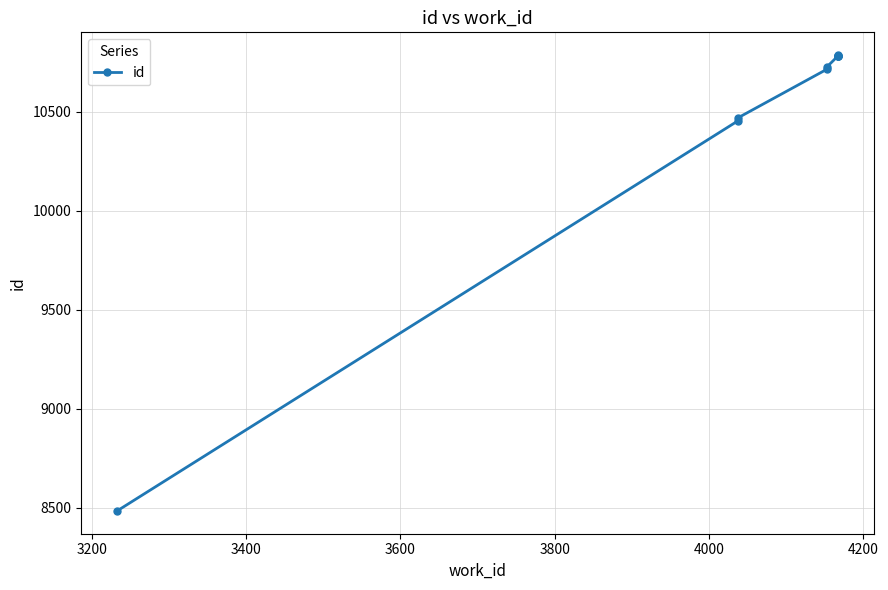

Is this an area chart (filled region under the line)?

No